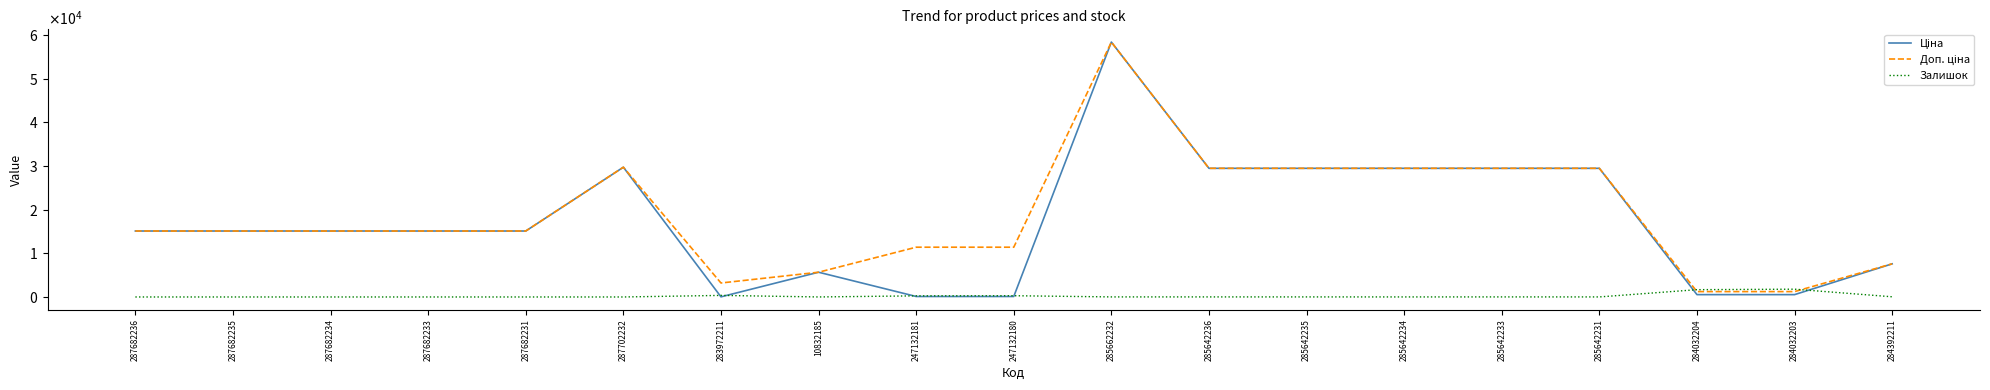

In Ціна, how many points are lower than both neighbors (excluding endpoints)?

1